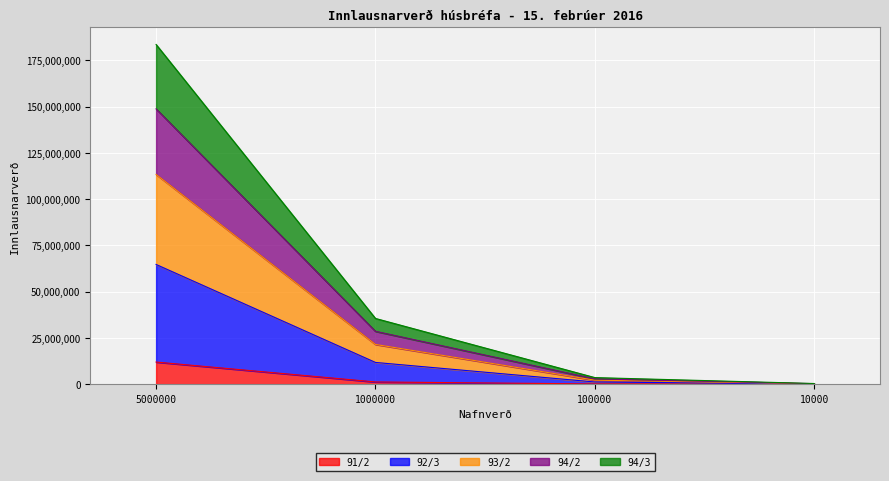

At which label does 92/3 first exceed 35513334?

5000000